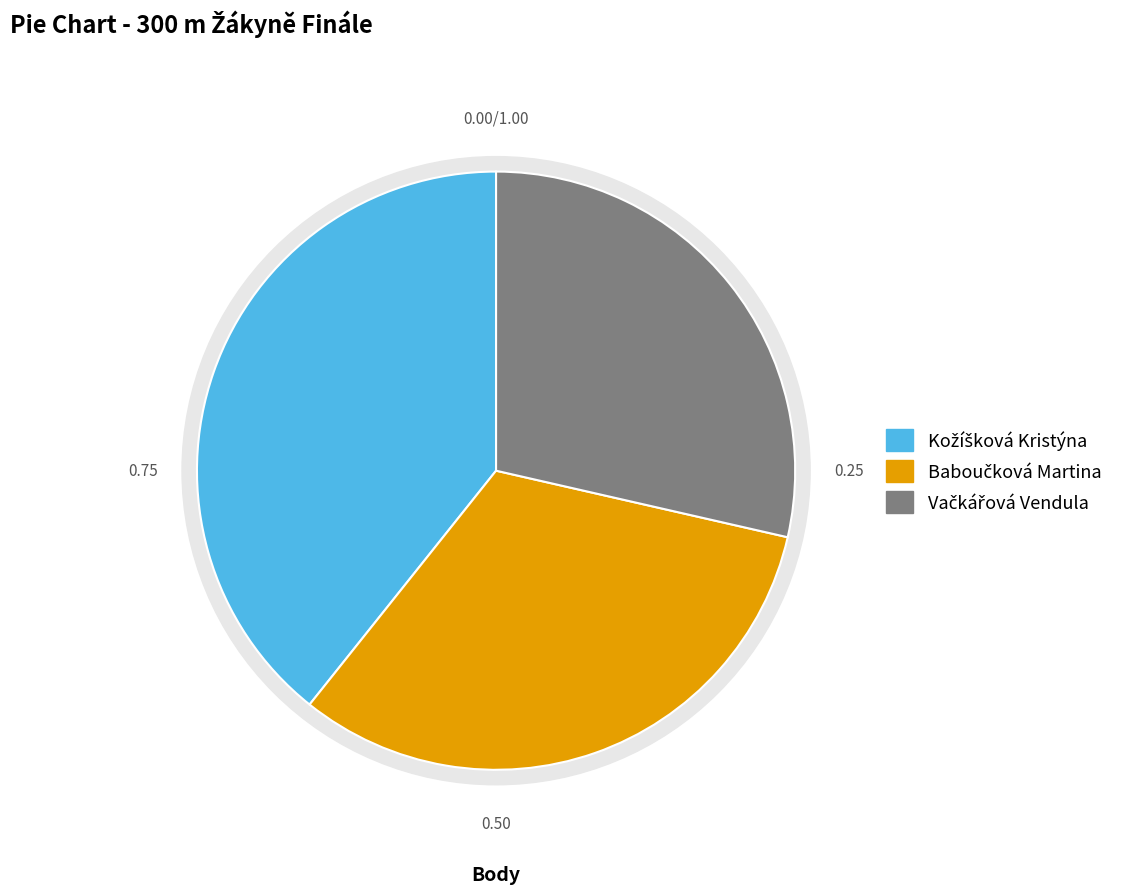

How much of the chart is everything except Vačkářová Vendula?

71.4%